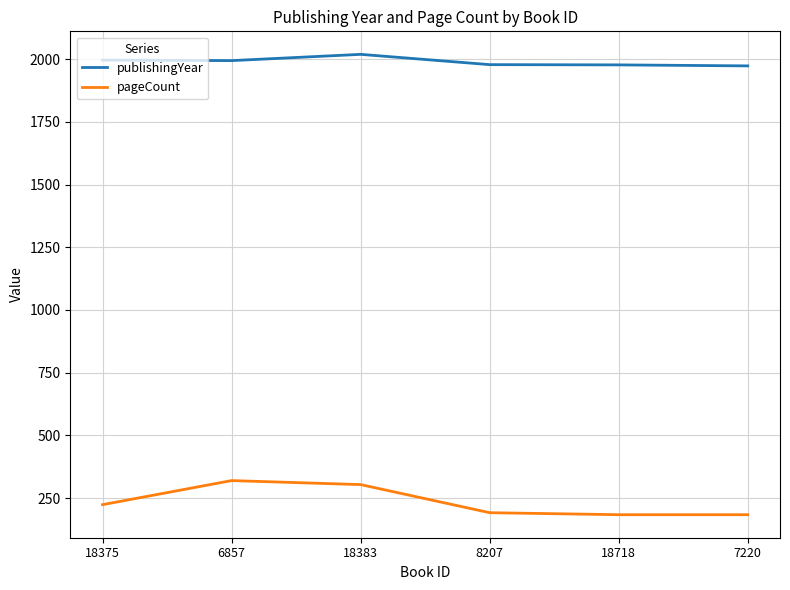

True or false: pageCount and publishingYear cross at least once.

False